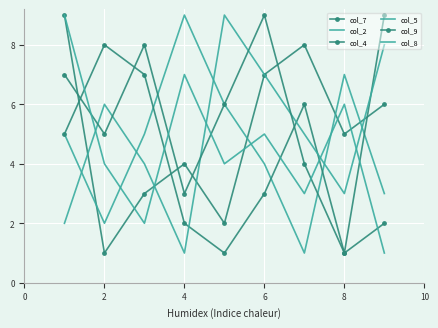

True or false: col_2 has more than 0 points higher than both neighbors.

True